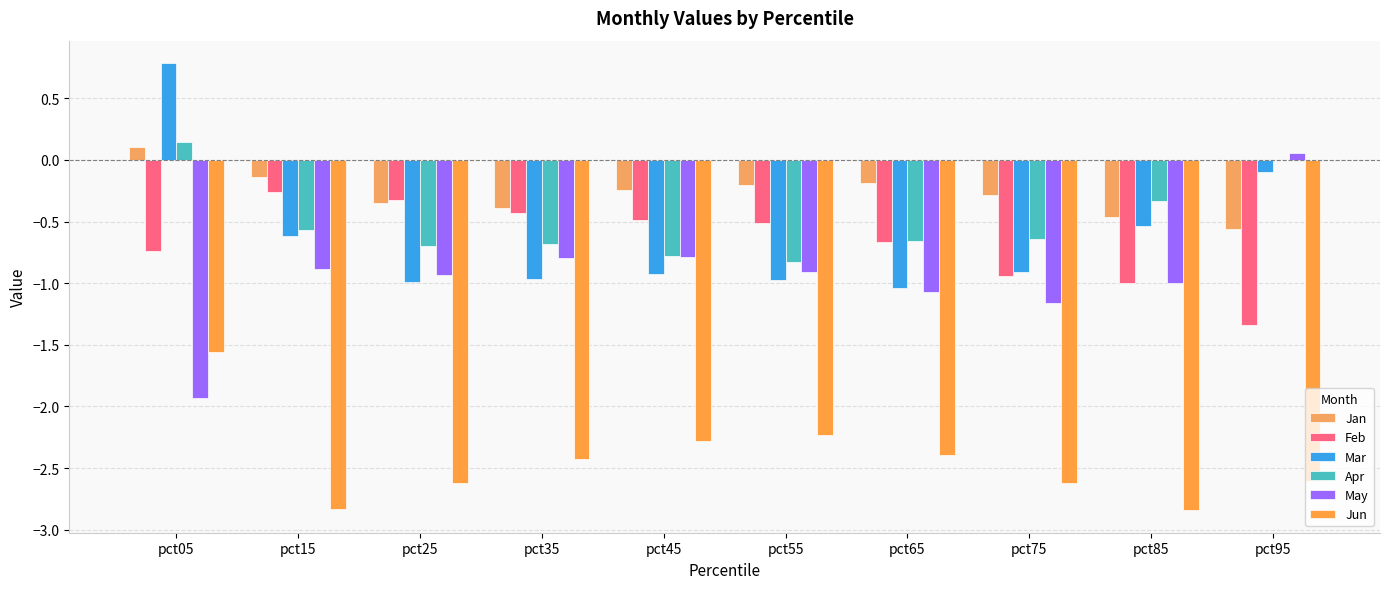

How many groups of bars are there?

10